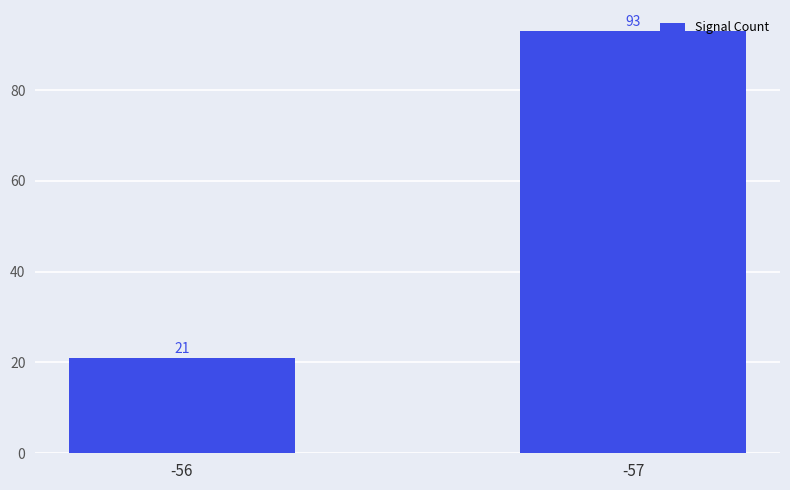

List the labels in order of value, smallest first.

-56, -57